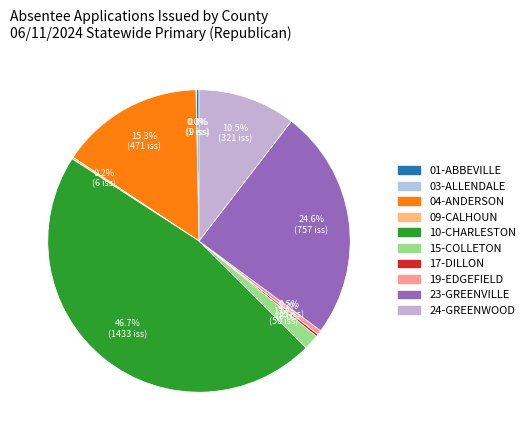

Between 15-COLLETON and 03-ALLENDALE, which is larger?

15-COLLETON